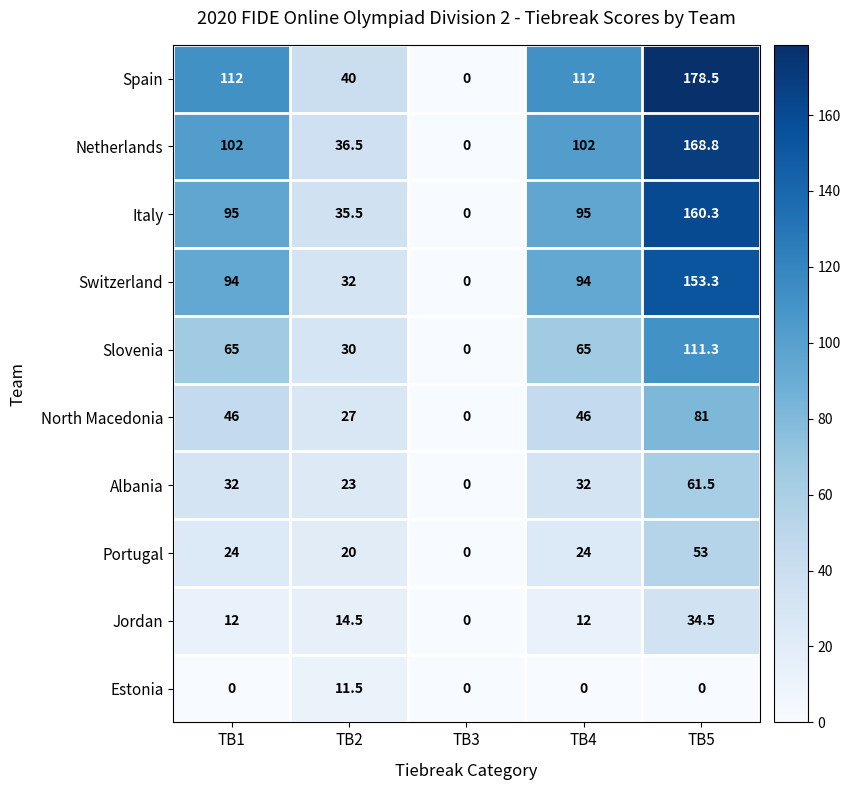

How many positive values does the Spain series have?

4